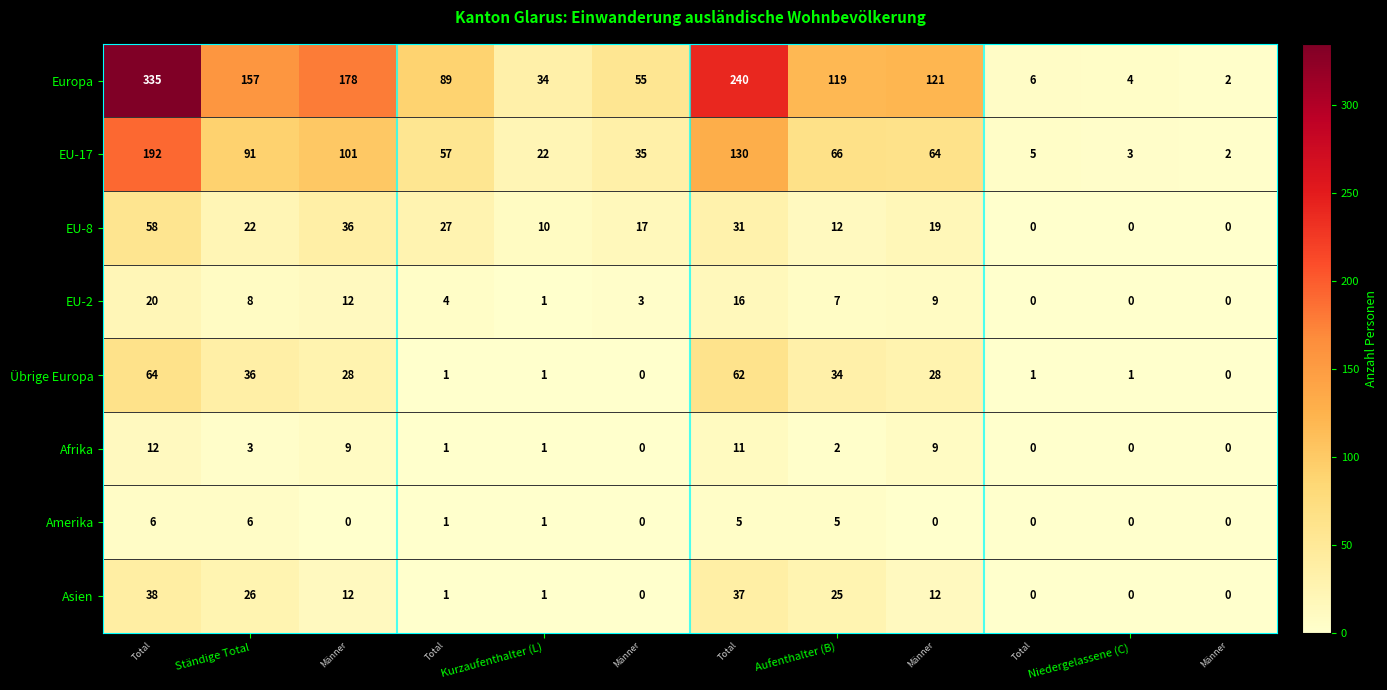

Rank the series by their maximum value, from lowest to highest.

Amerika, Afrika, EU-2, Asien, EU-8, Übrige Europa, EU-17, Europa